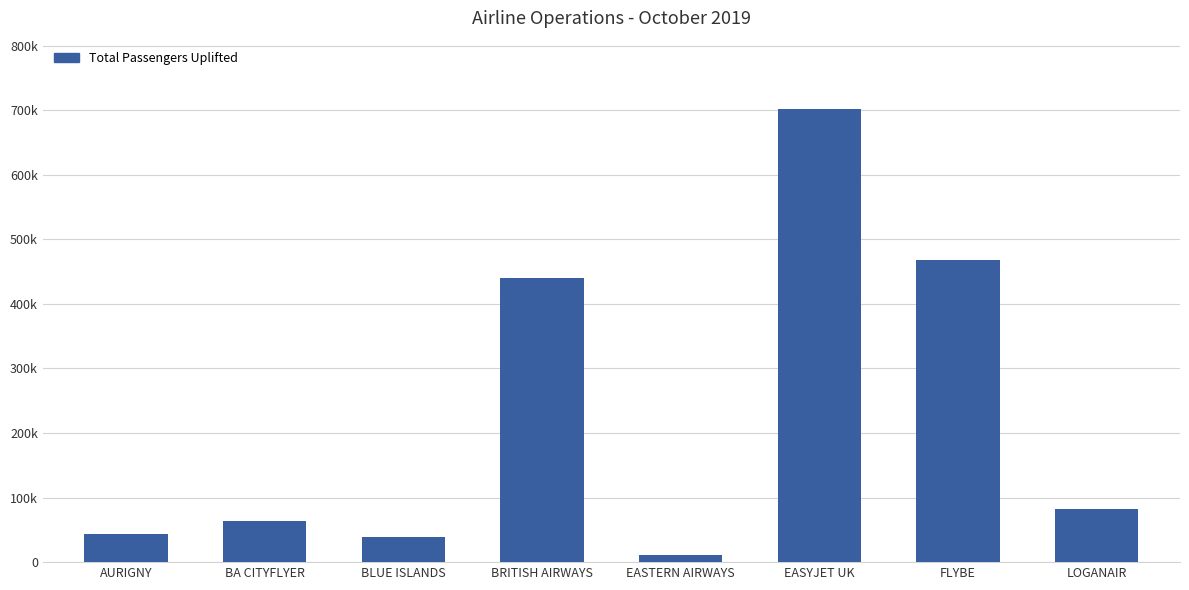

Where does the data first go above 83087?

BRITISH AIRWAYS